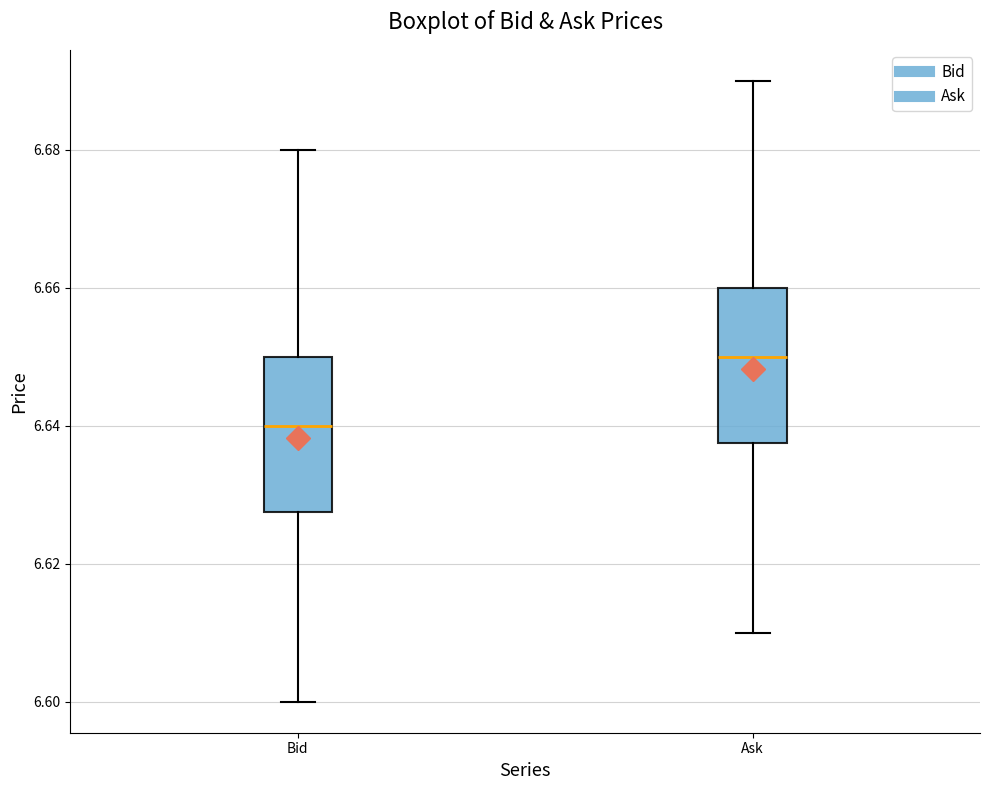

Where is the upper edge of the box for Ask on the y-axis? The values are not printed on the chart, so give them approximately, as read against the axis.

6.660